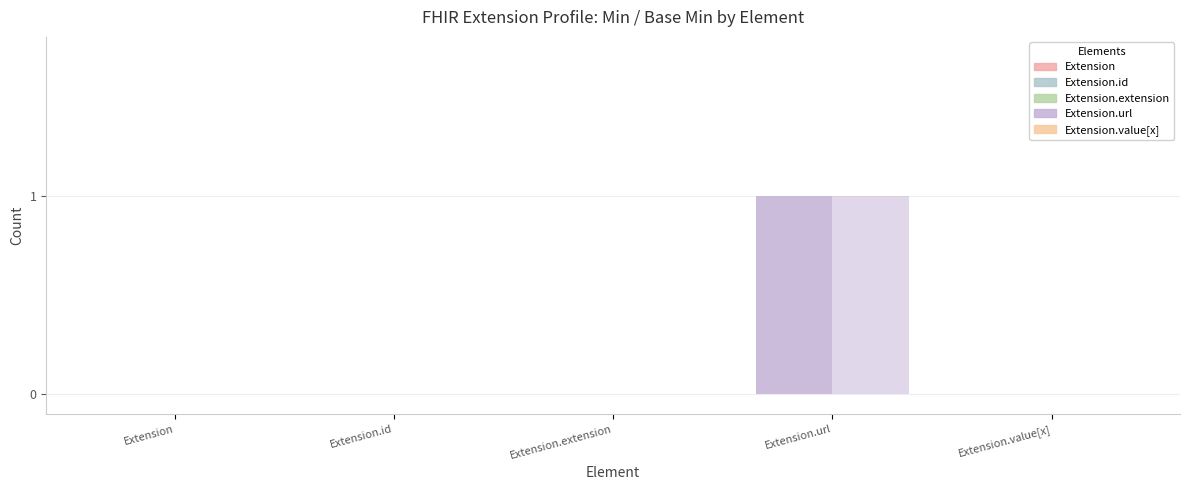

Which category has the lowest value in the Base Min series?

Extension